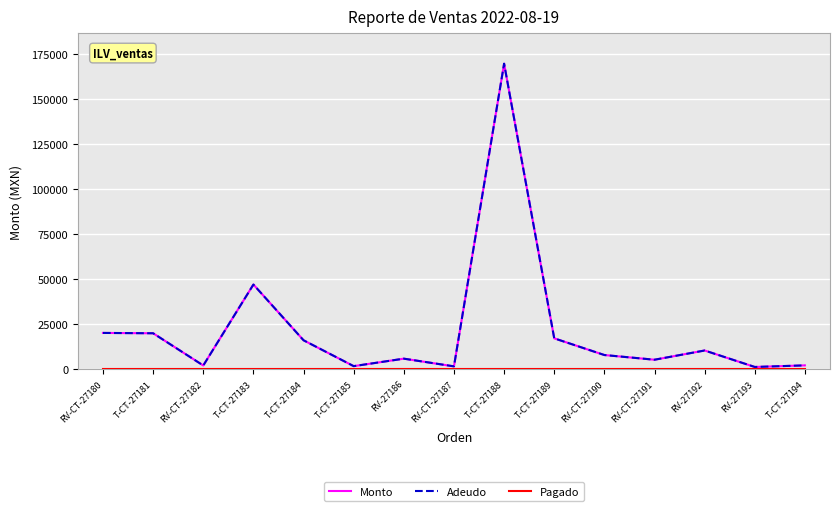

True or false: Monto has more than 1 points higher than both neighbors.

True